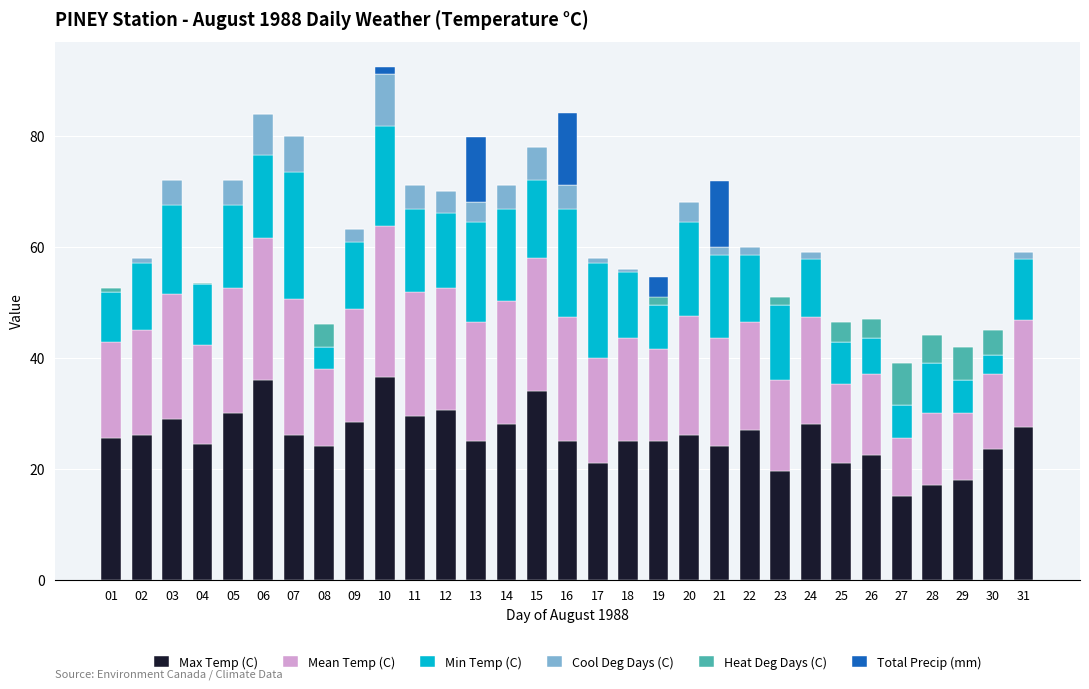

What is the sum of all Max Temp (C) values?

798.0